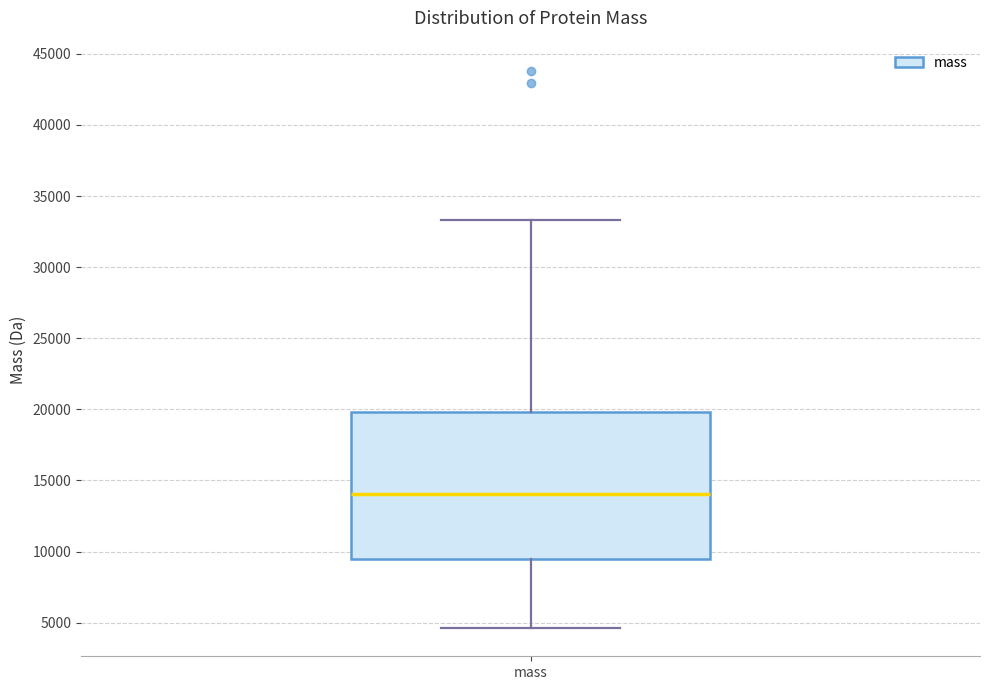

Read this box plot against the y-axis: the position of the median line, the range covered by the box, and the ends of both whiskers. The values are not printed on the chart, so give them approximately, as read against the axis.

median 14000, box 9500 to 20000, whiskers 4500 to 33500